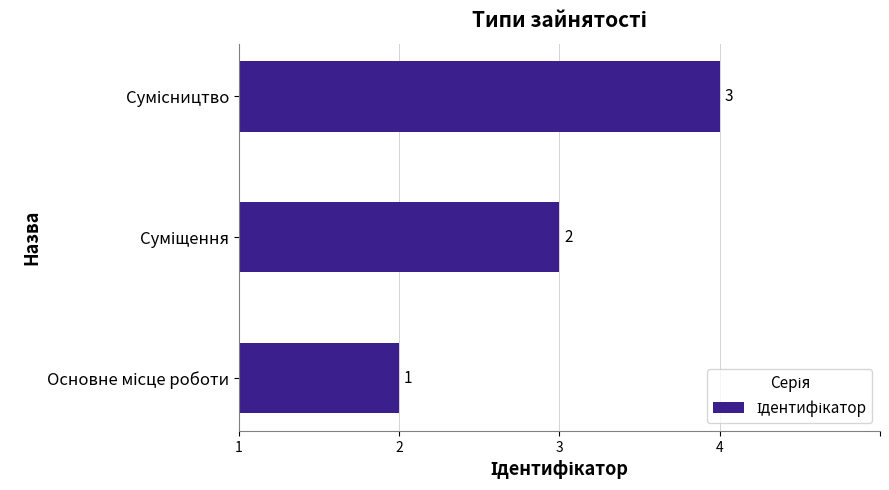

How many values are between 1 and 3?

3